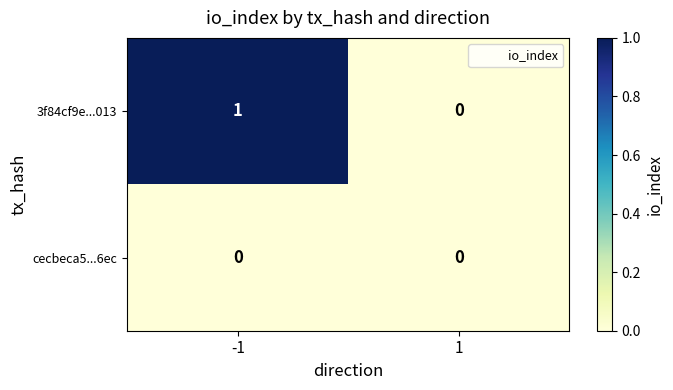

Rank the series by their maximum value, from lowest to highest.

cecbeca5...6ec, 3f84cf9e...013